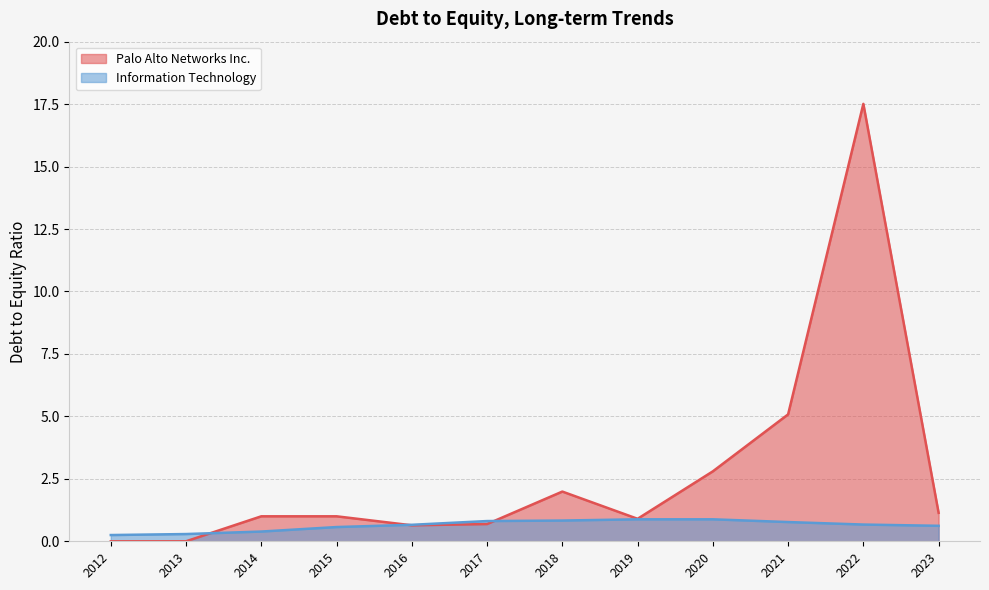

What is the highest value of the Information Technology series?

0.9